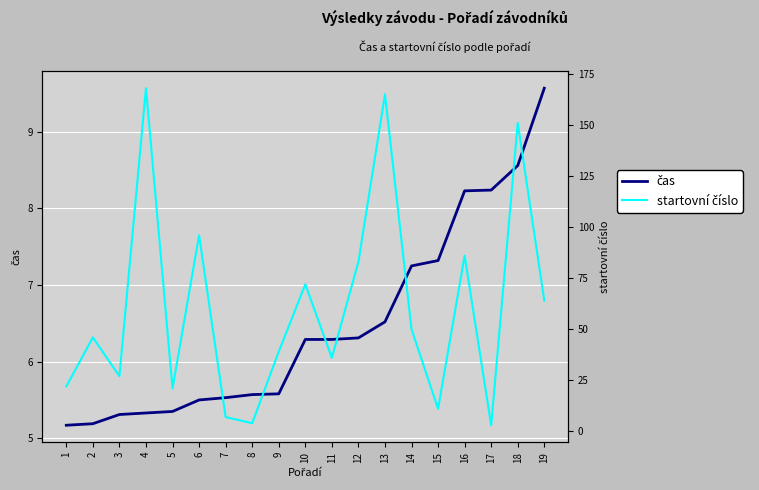

What is the sum of the startovní číslo values at 18 and 12?

234.0